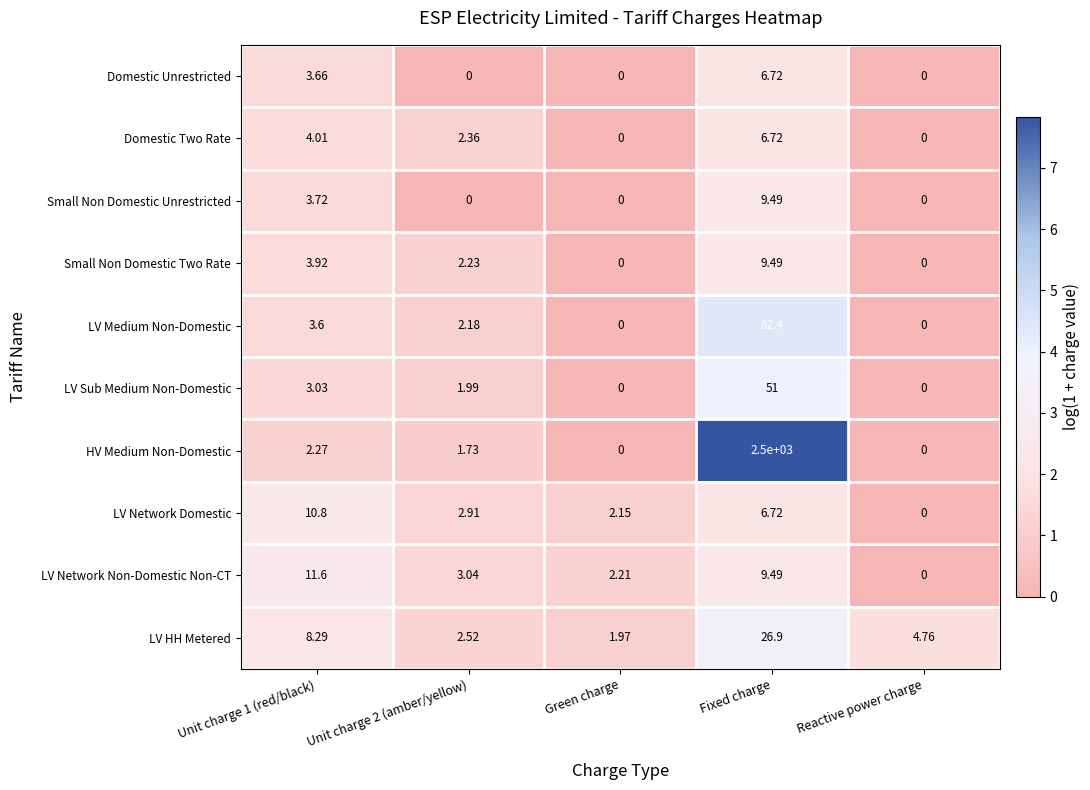

Which category has the highest value across all series?

Fixed charge